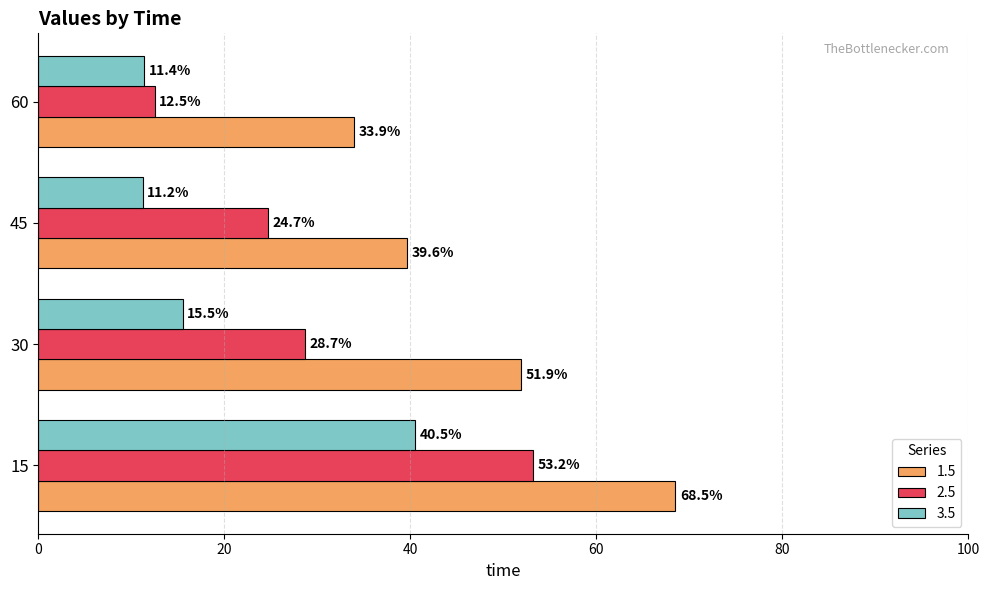

What is the spread (max minus min) of values at 60?

22.5